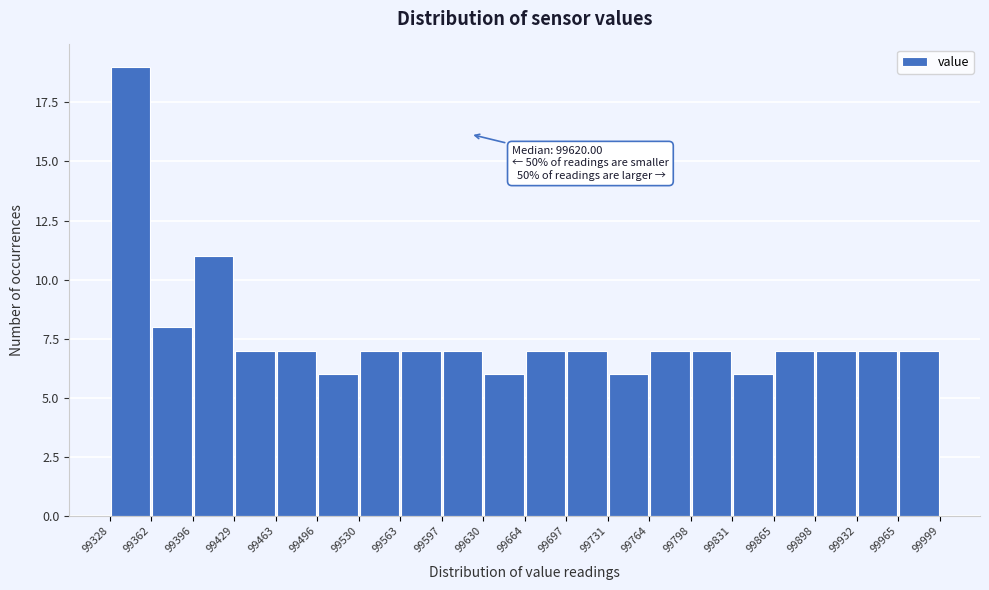

Which range on the x-axis has the tallest bar?

99328 to 99362